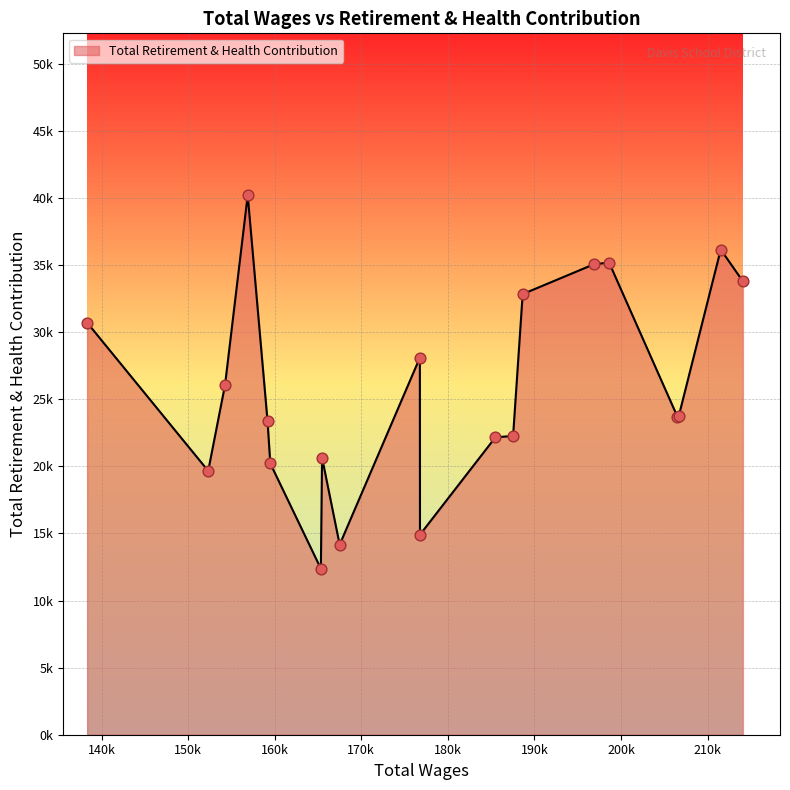

Does the chart have visible grid lines?

Yes